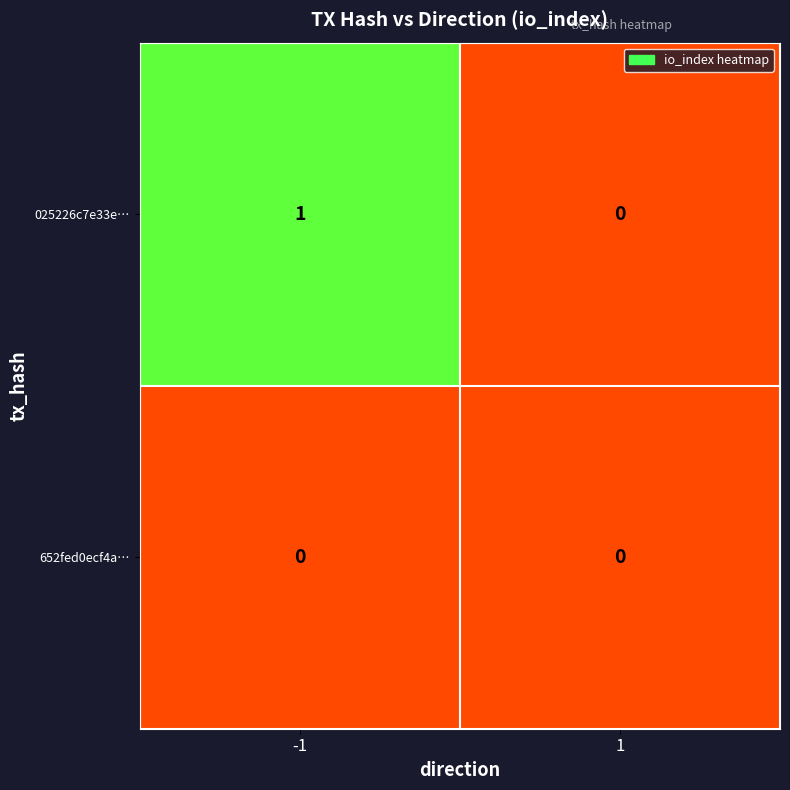

Which series changed the most between -1 and 1?

025226c7e33e…